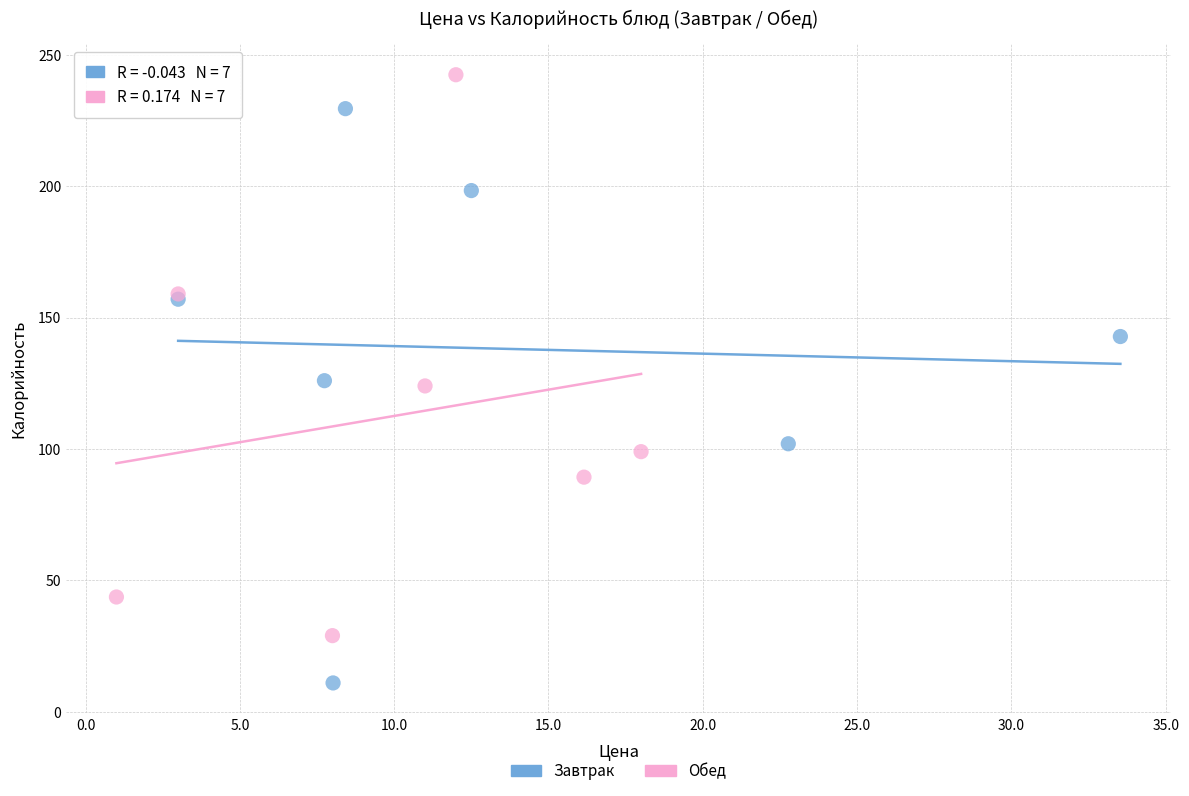

Which series contains the lowest Y value?

Завтрак